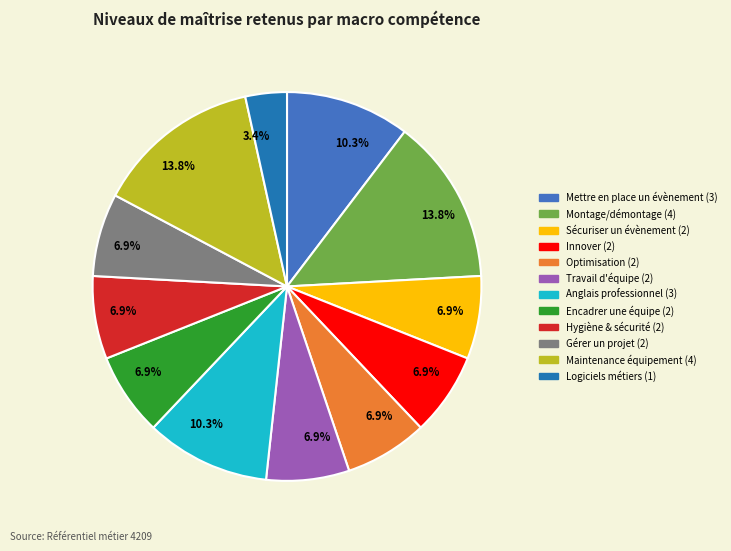

Does any single category account for the majority?

No